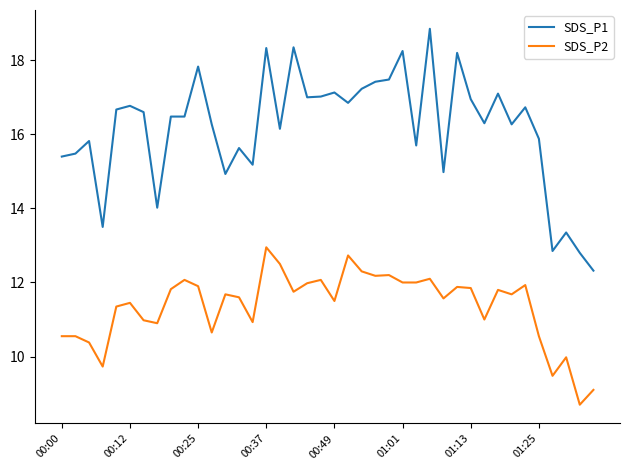

Which series has the largest total across all categories?

SDS_P1